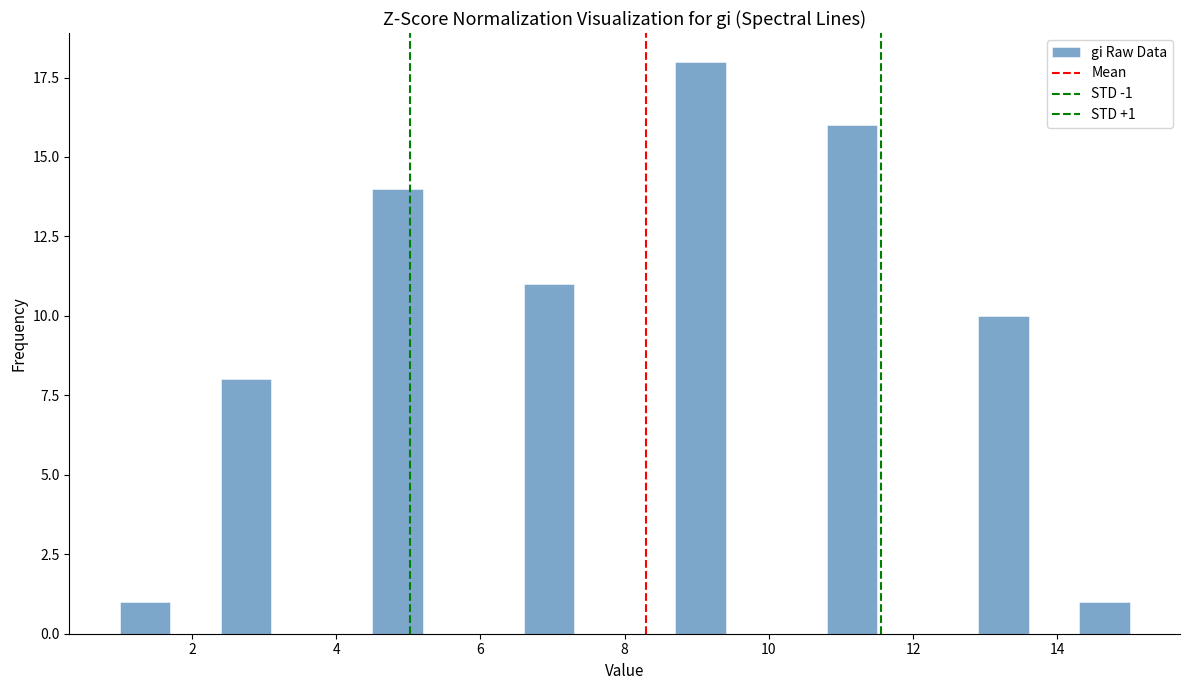

Read against the x-axis, roughly where is the centre of the tallest bar?

9.0